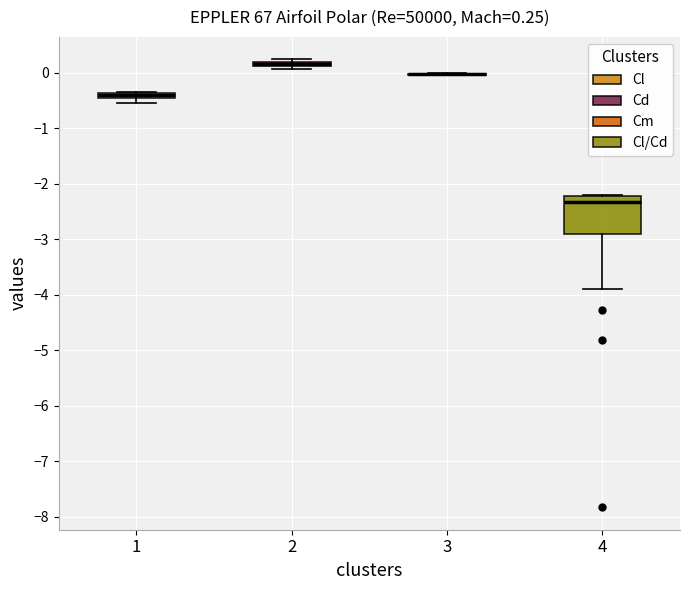

Which box is the tallest, from its lower edge to its upper edge?

4